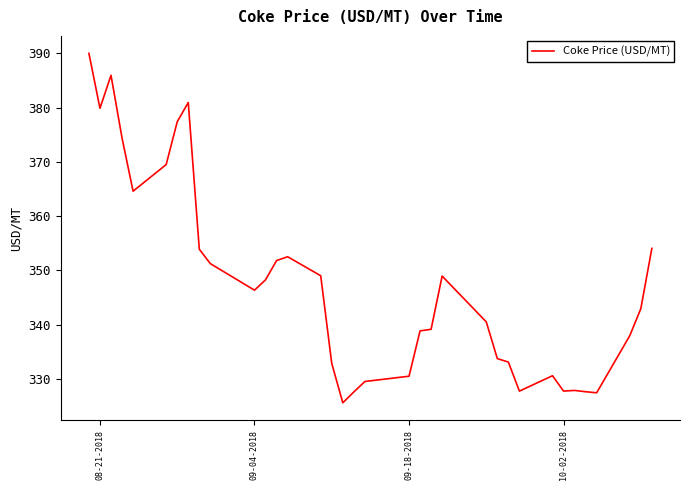

What is the minimum value shown in the chart?

325.6